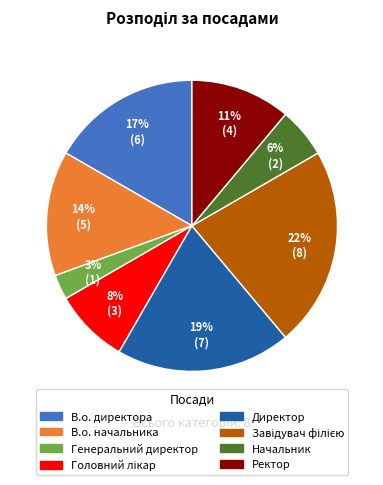

To the nearest percent, what portion does Ректор represent?

11%